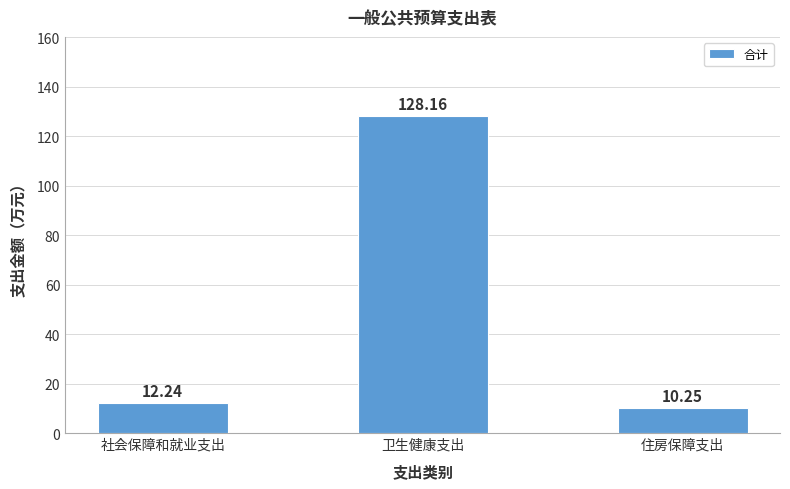

Rank the categories by value from lowest to highest.

住房保障支出, 社会保障和就业支出, 卫生健康支出